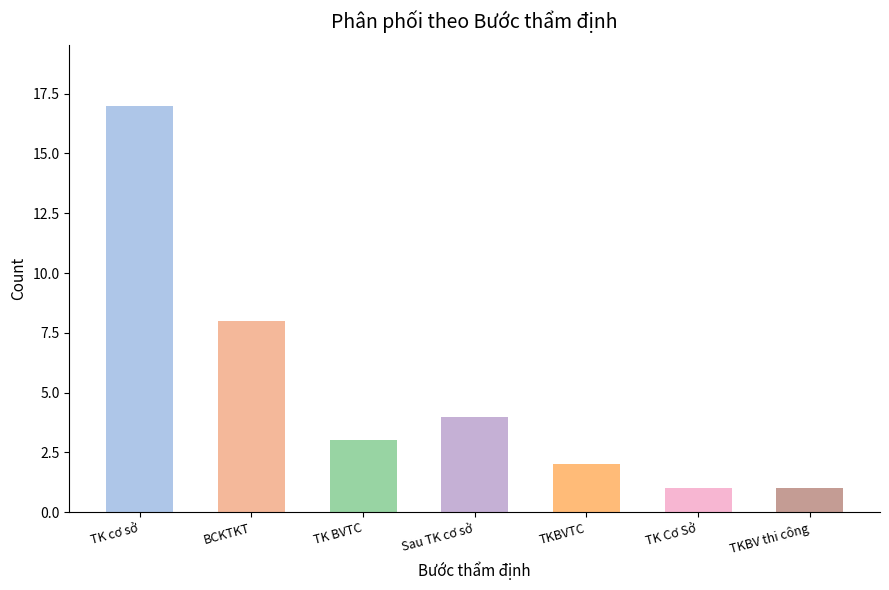

What is the sum of the values at BCKTKT and Sau TK cơ sở?

12